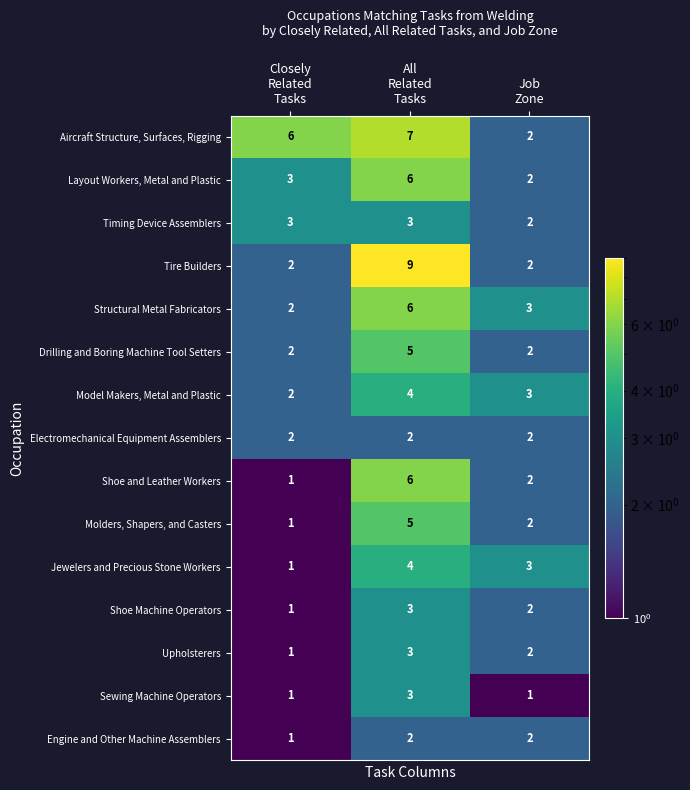

What is the average value of the Shoe and Leather Workers series?

3